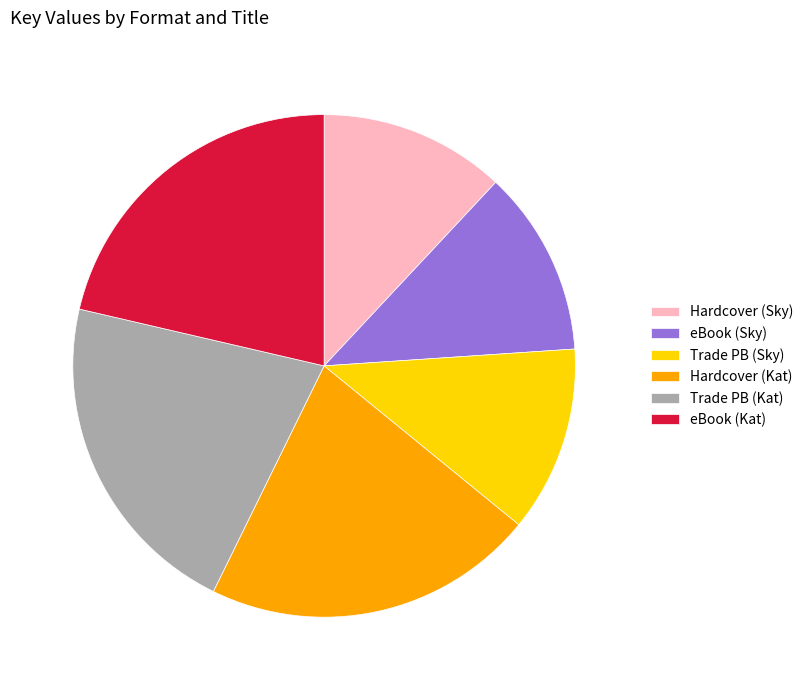

How many segments does this pie chart have?

6